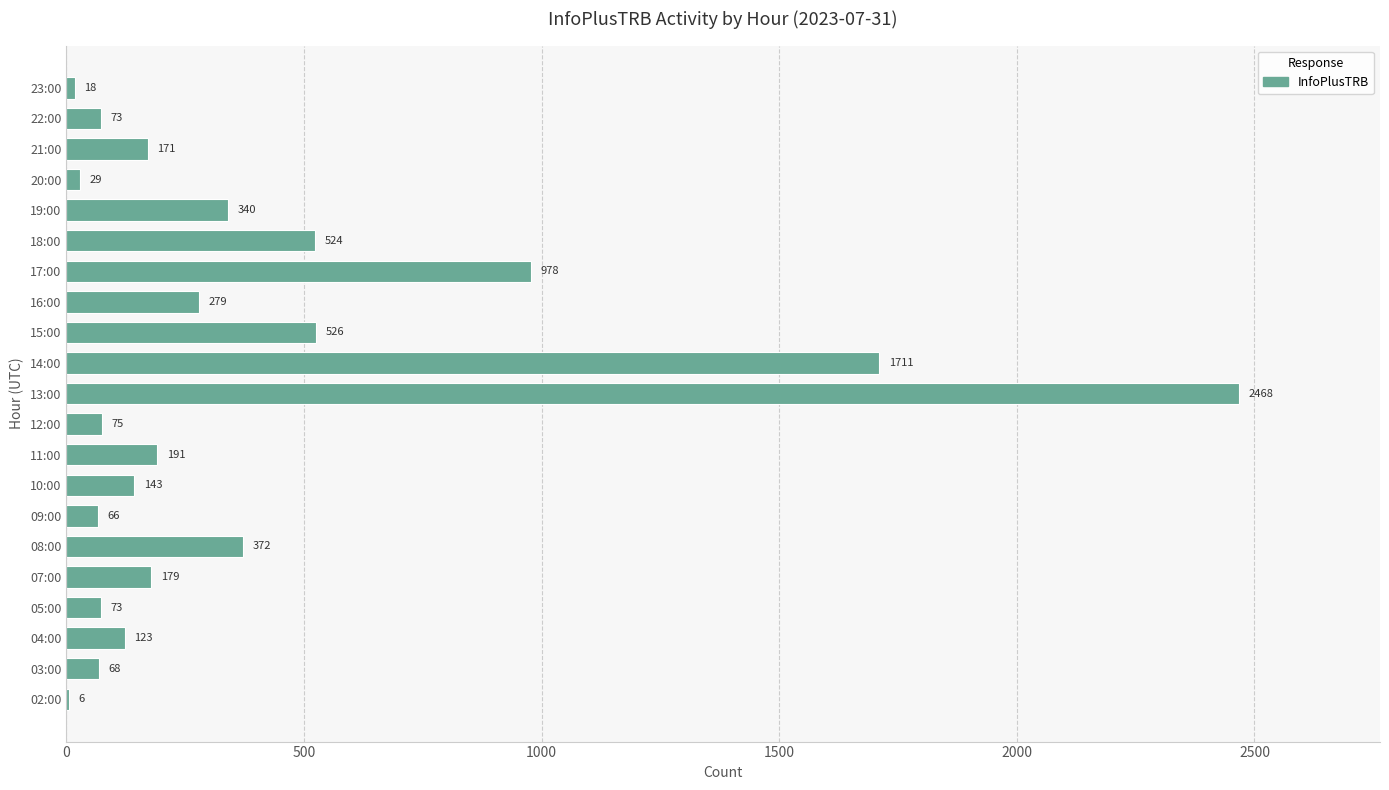

Between 17:00 and 18:00, which is larger?

17:00